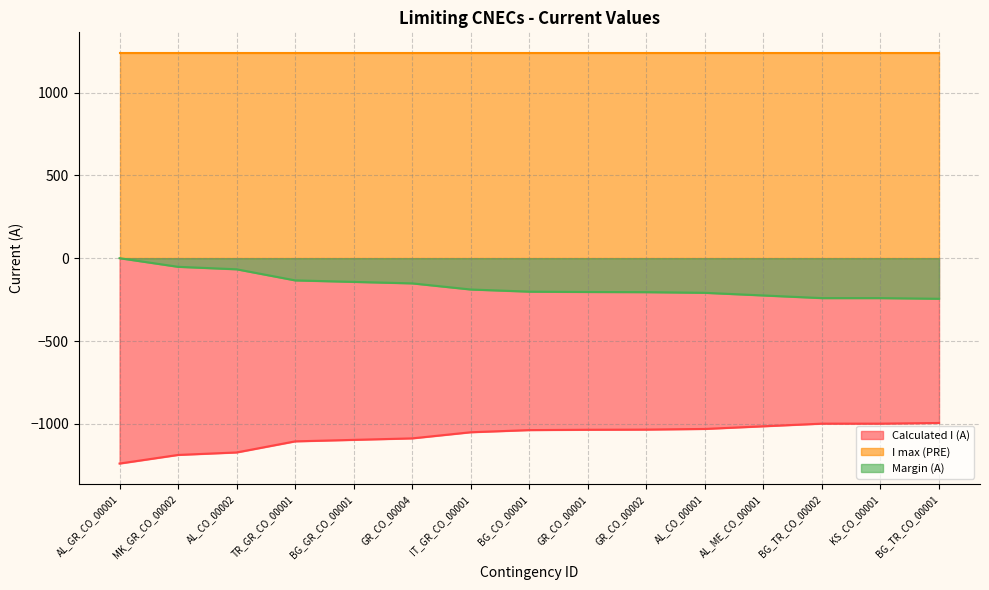

How many series are shown in this chart?

3